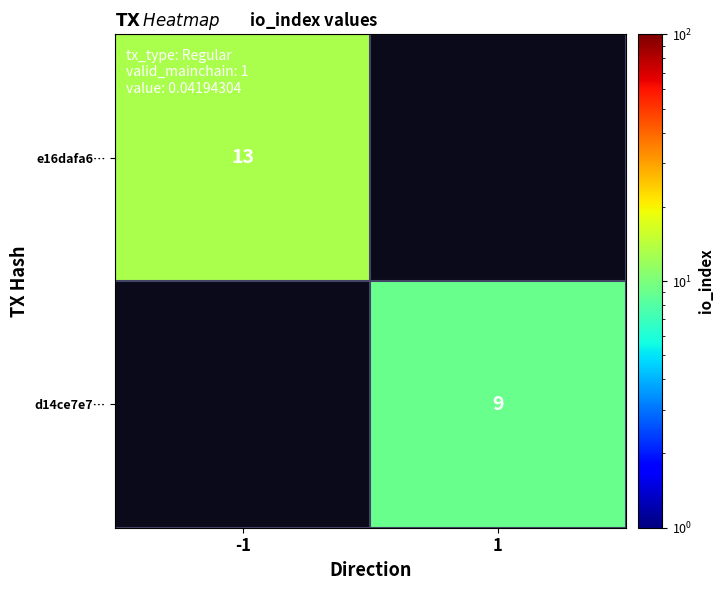

The value of e16dafa6… at -1 is 13. True or false?

True